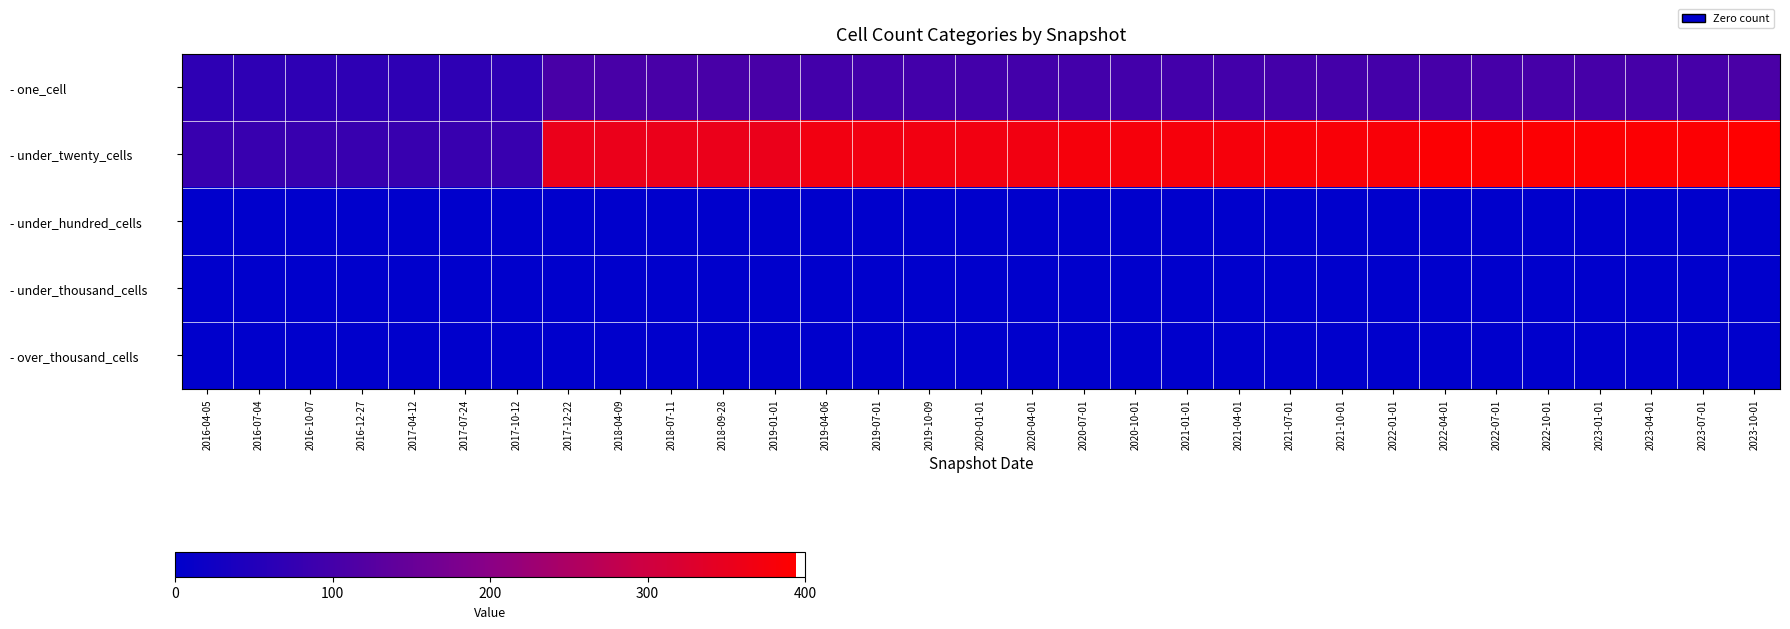

How many series are shown in this chart?

5